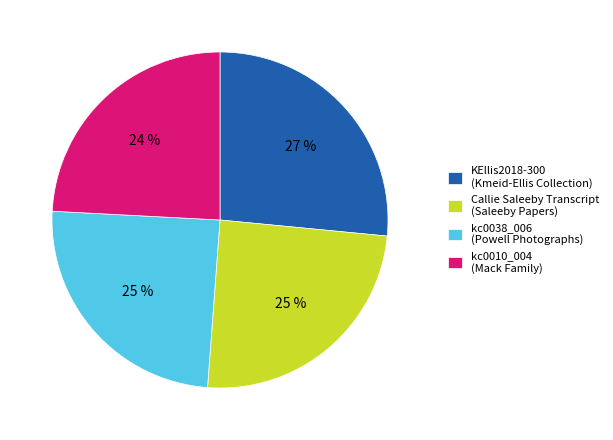

True or false: kc0038_006 (Powell Photographs) accounts for 25% of the total.

True